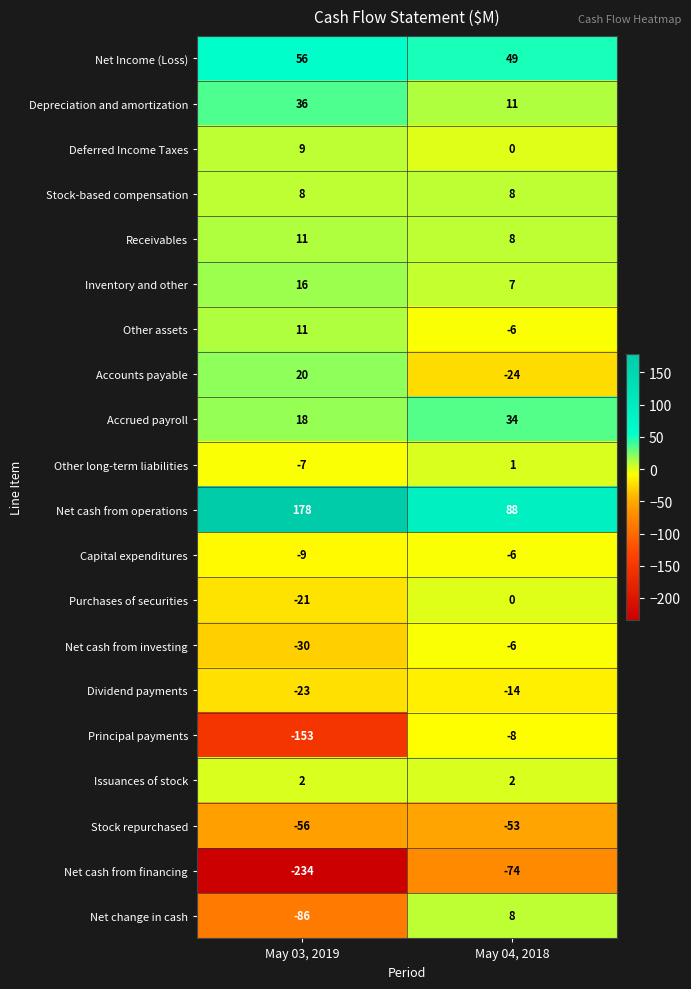

True or false: Stock repurchased has a value of -56 at May 03, 2019.

True